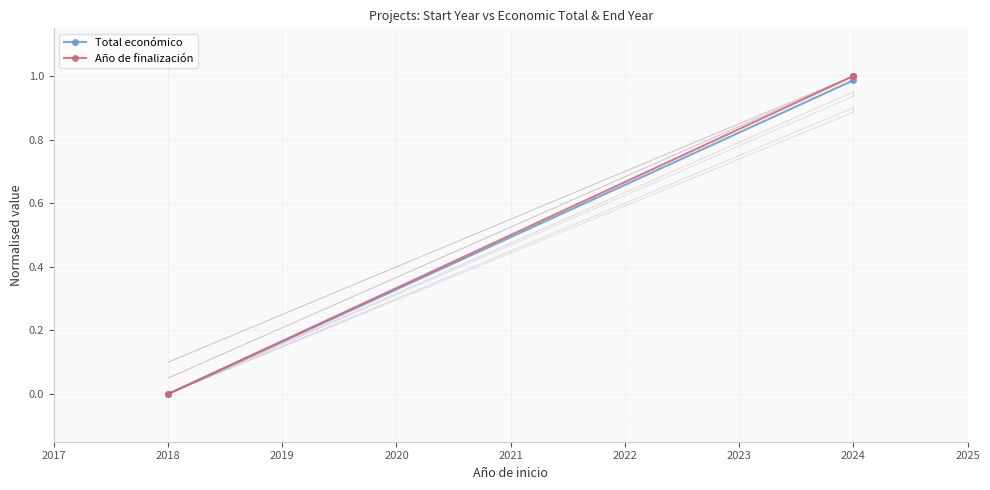

What is the difference between the maximum and minimum values in the Año de finalización series?

1.0